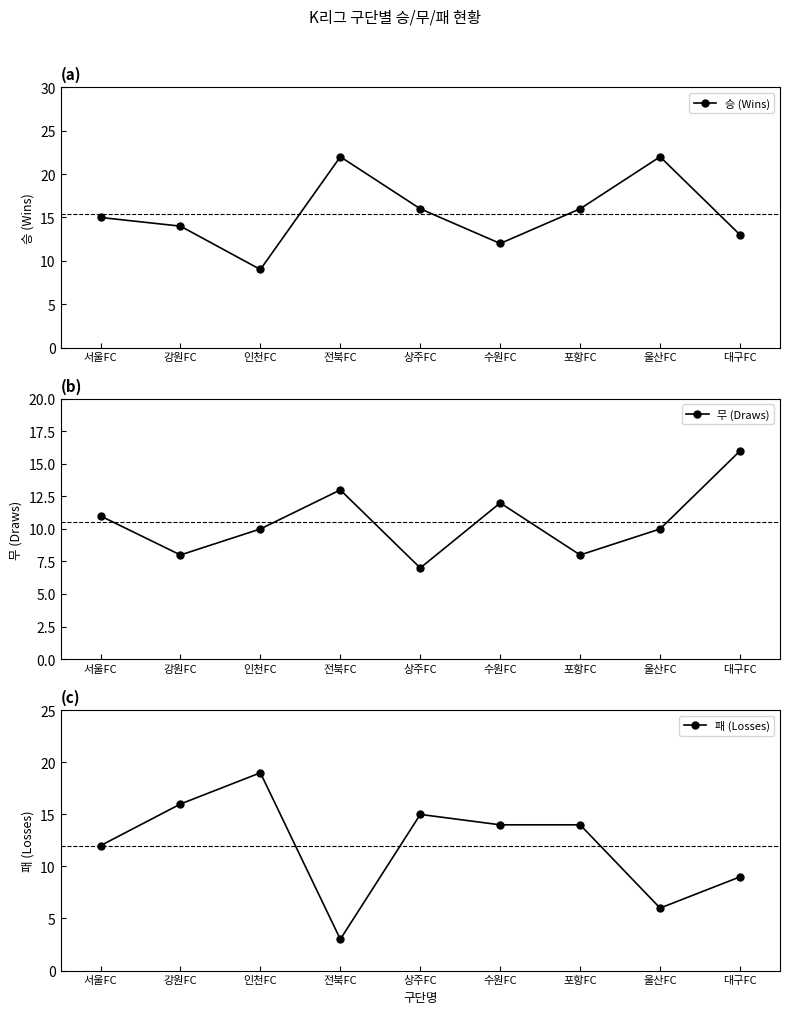

In 승 (Wins), how many points are higher than both neighbors (excluding endpoints)?

2